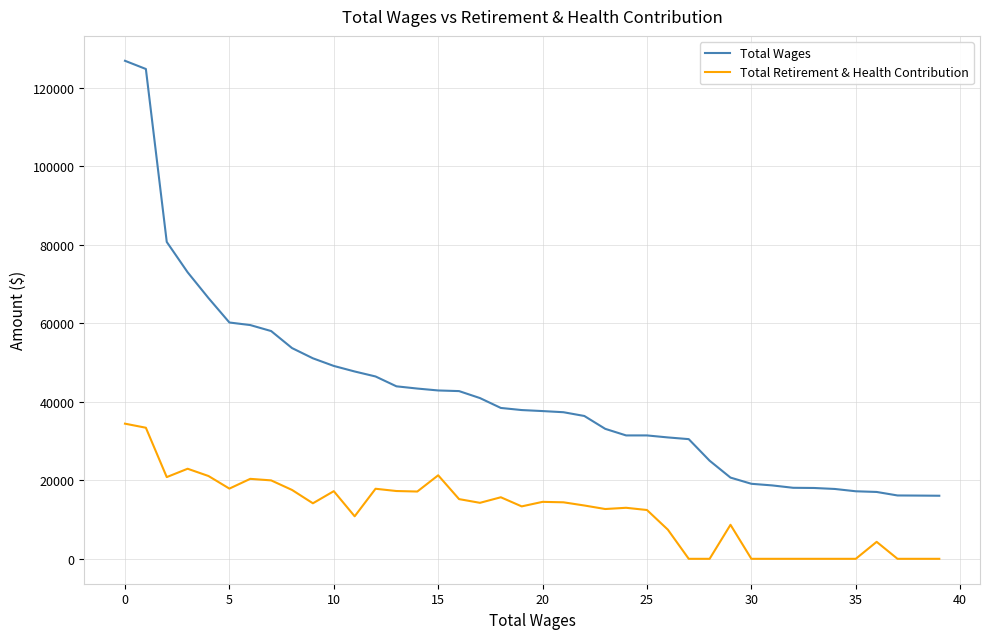

List the series in order of their peak value, lowest first.

Total Retirement & Health Contribution, Total Wages